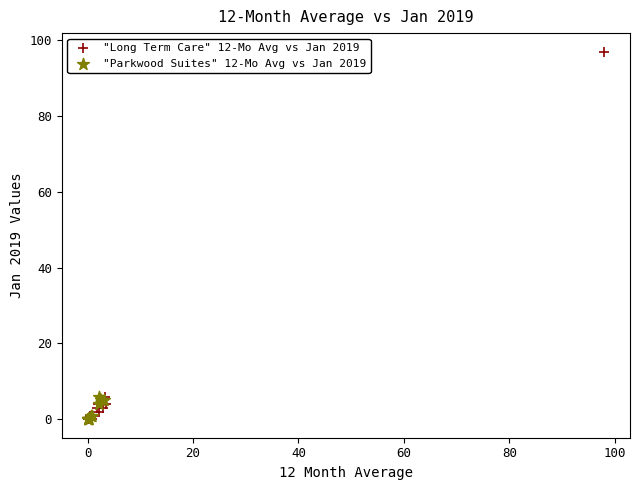

Which series has the widest spread of Y values?

"Long Term Care" 12-Mo Avg vs Jan 2019